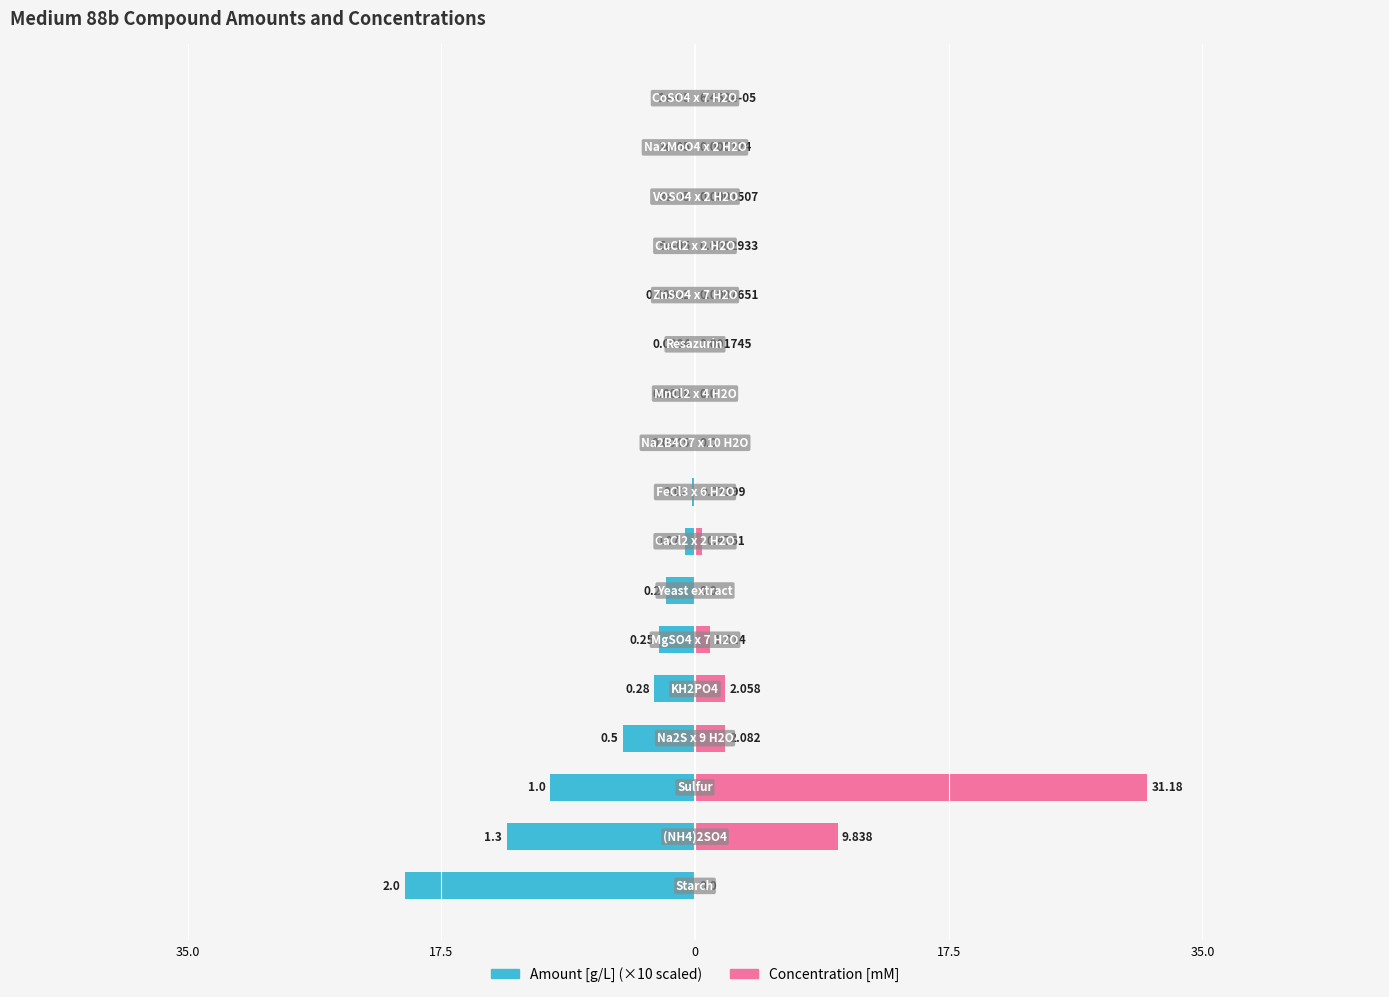

Reading right to left, transcribe all the data shown in this chart.

Amount [g/L]: -0.0	-0.0	-0.0	-0.0	-0.0	-0.0	-0.0	-0.0	-0.2	-0.7	-2.0	-2.5	-2.8	-5.0	-10.0	-13.0	-20.0
Concentration [mM]: 0.0	0.0	0.0	0.0	0.0	0.0	0.0	0.0	0.1	0.5	0.0	1.0	2.1	2.1	31.2	9.8	0.0